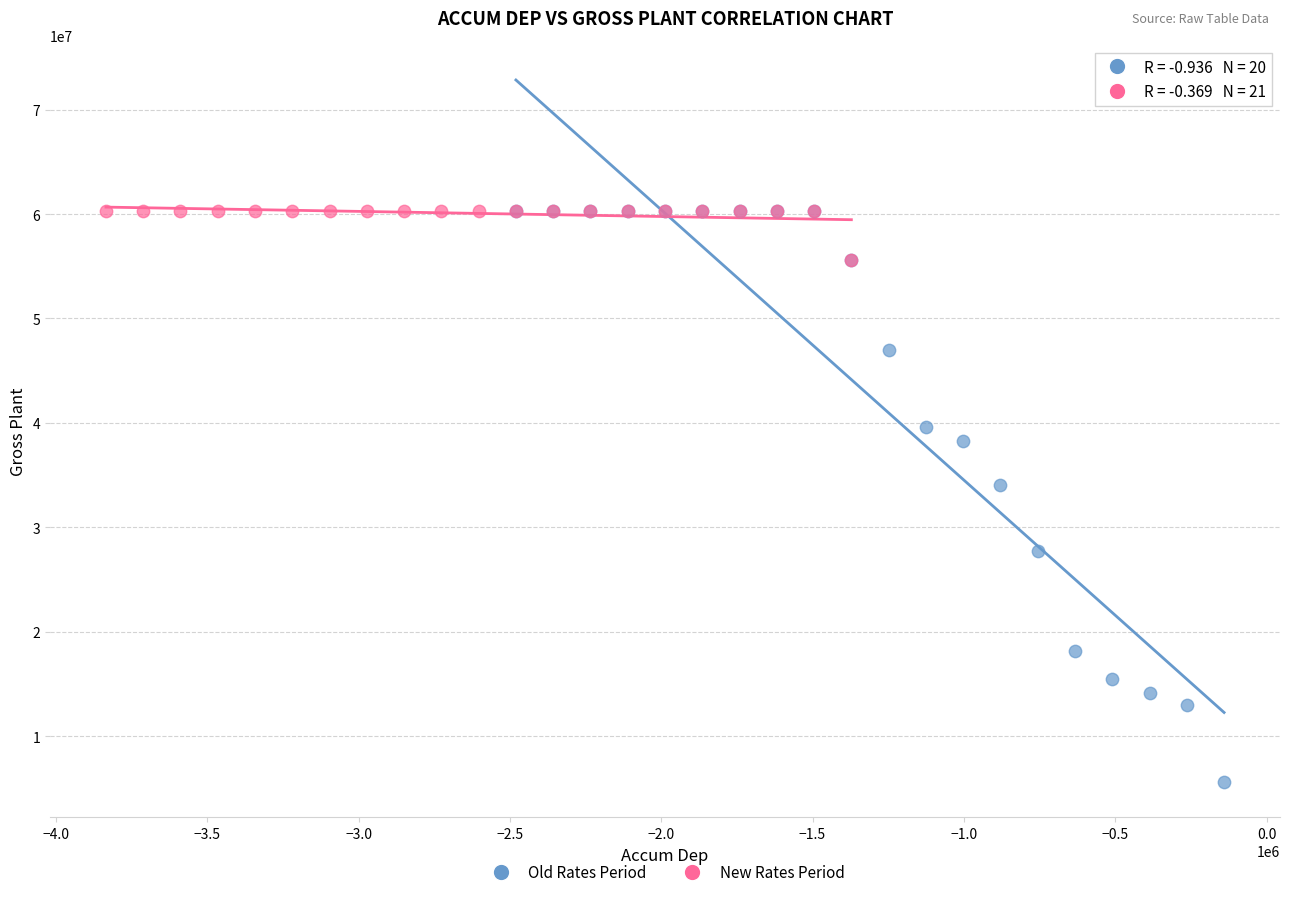

Which series has the widest spread of Y values?

Old Rates Period